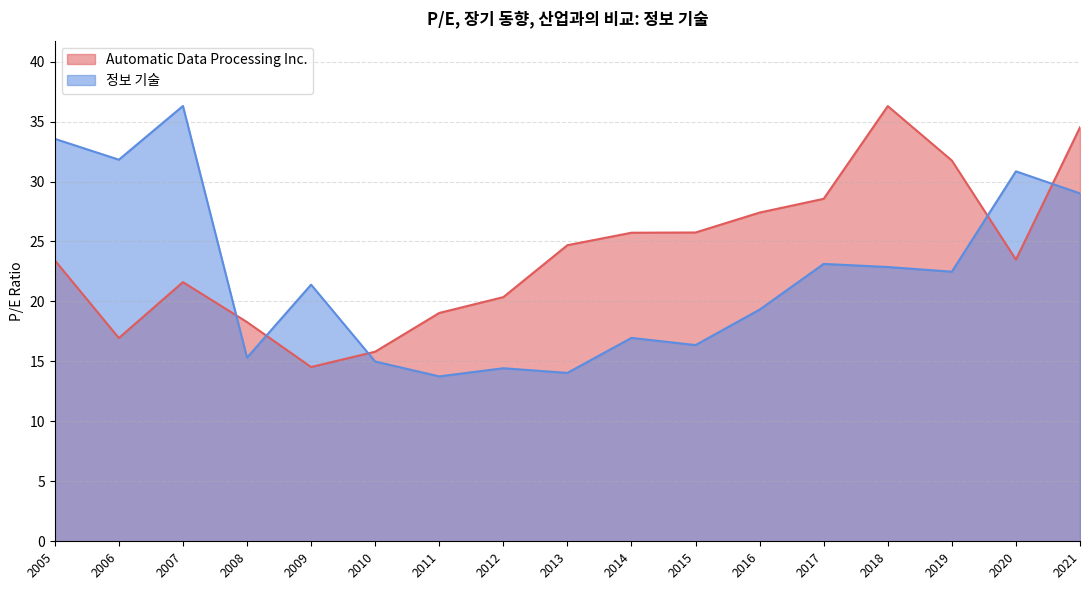

What are all the series names shown in the legend?

Automatic Data Processing Inc., 정보 기술